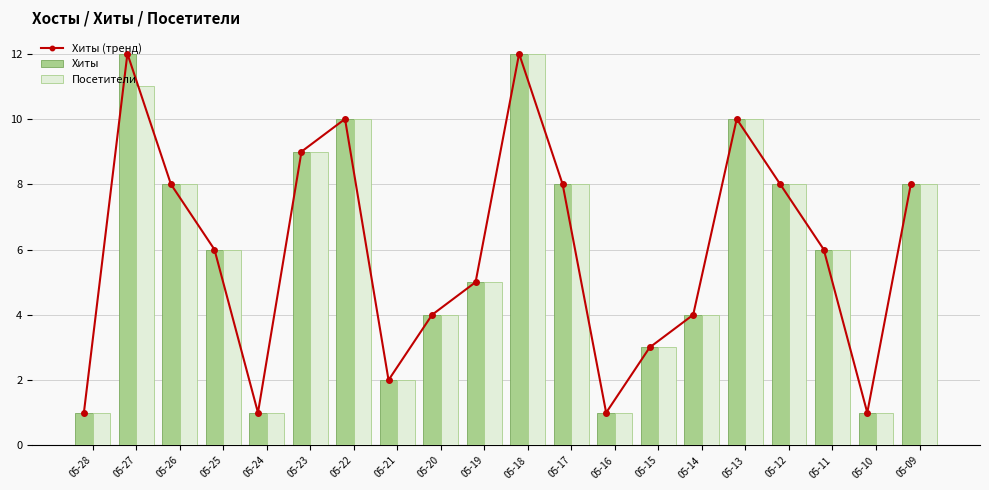

At which category does the chart reach its peak across all series?

05-27